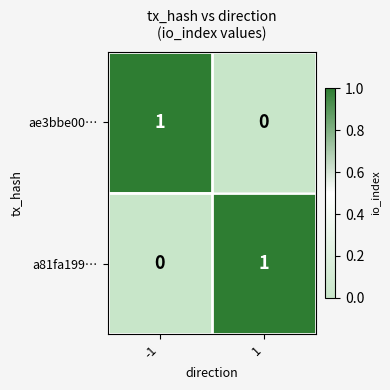

The ae3bbe00… series shows 1 at 1. True or false?

False